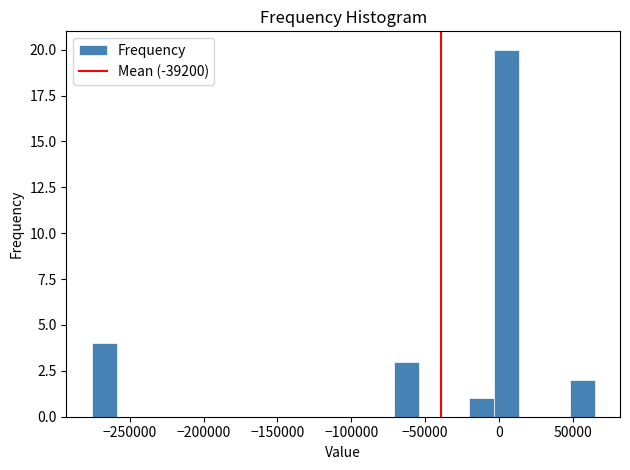

Around what value on the x-axis is the tallest bar? Give the approximate position of its centre, as read against the axis.

5000